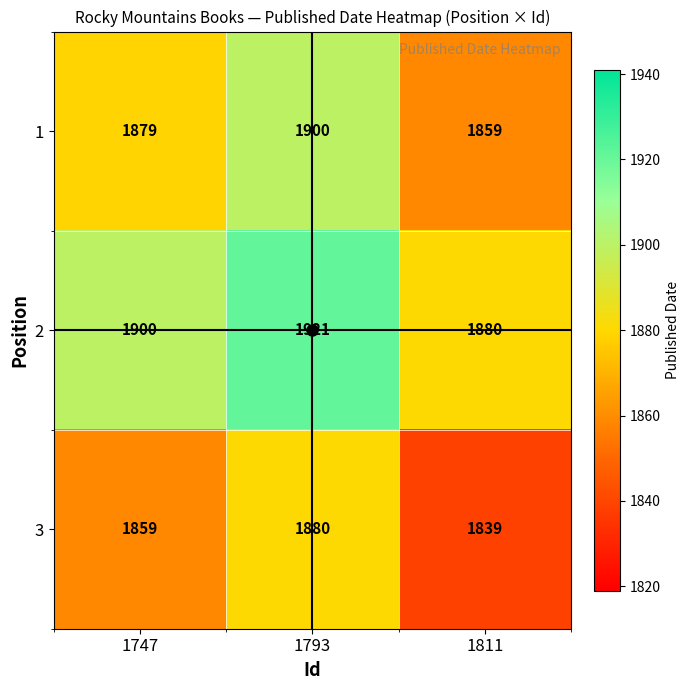

What is the difference between the maximum and second lowest values in the 2 series?

21